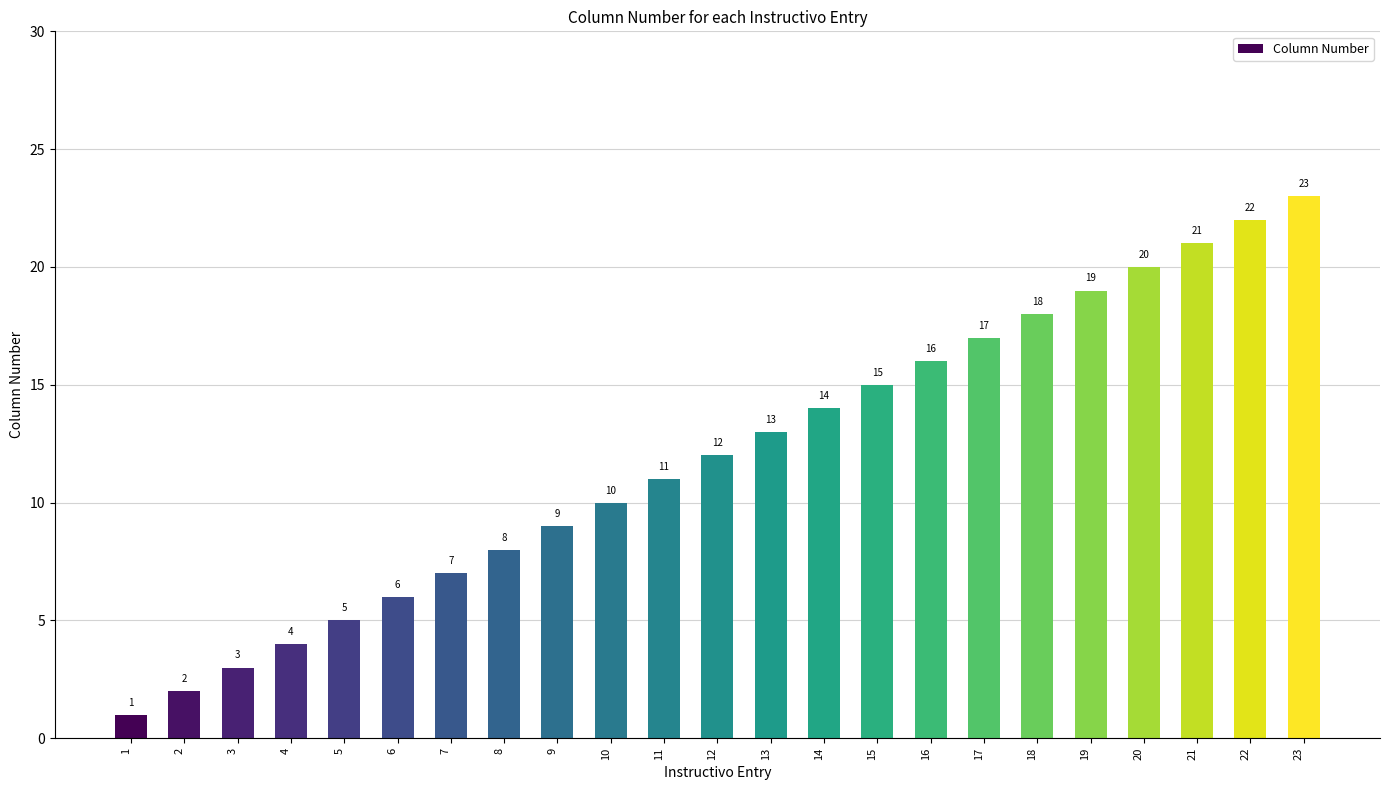

Which category has the lowest value across all series?

1